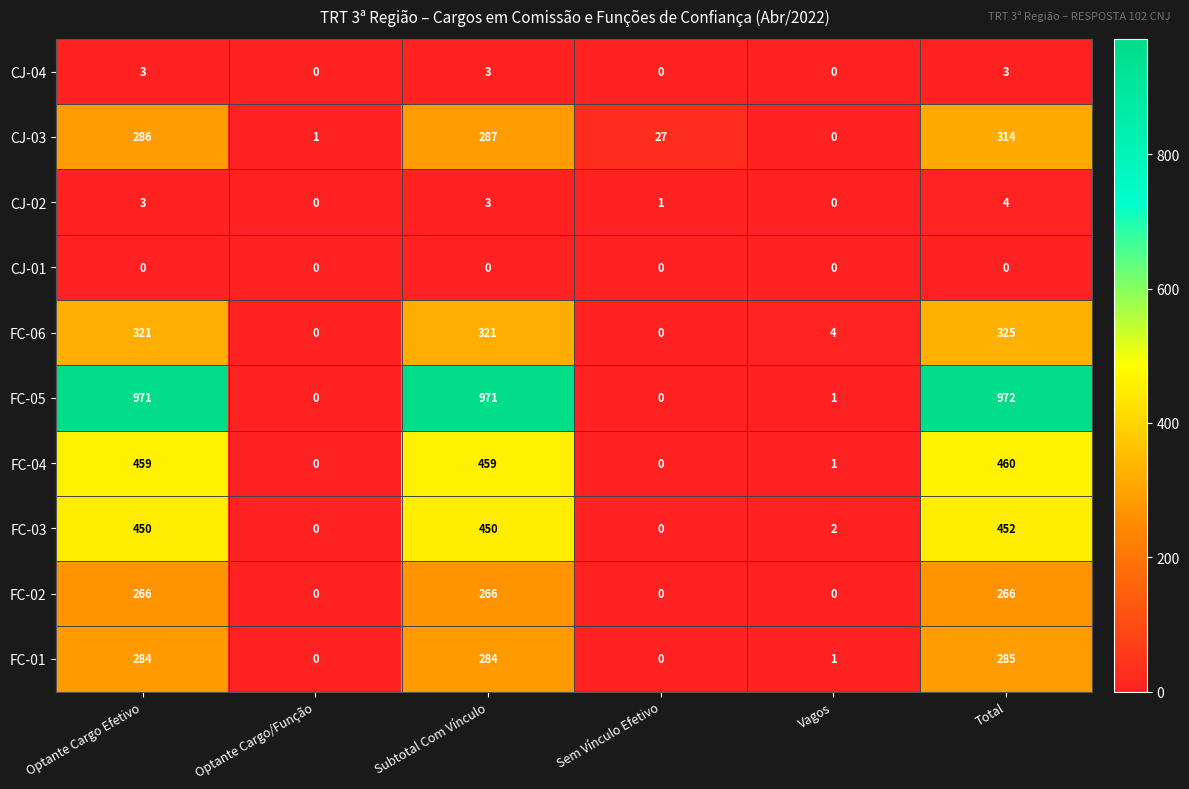

What is the greatest value displayed?

972